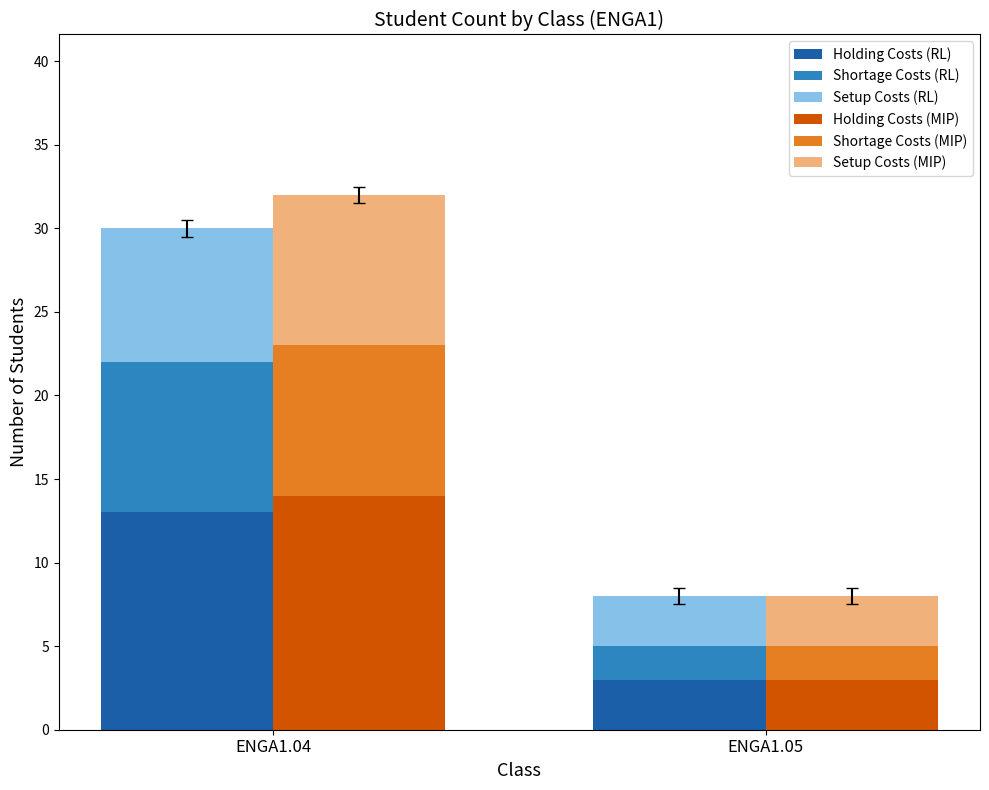

Are the bars horizontal?

No